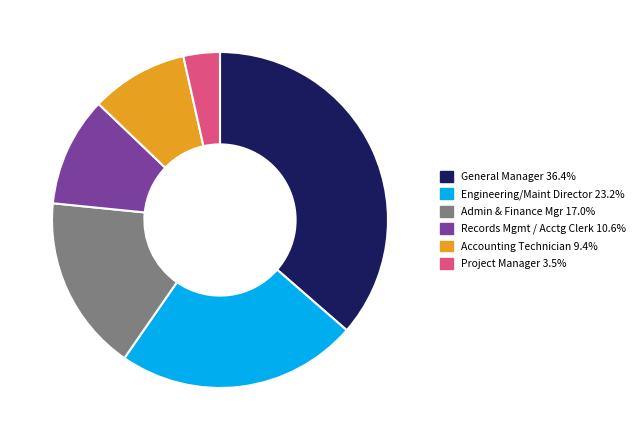

Do General Manager and Project Manager together represent more than half of the pie?

No